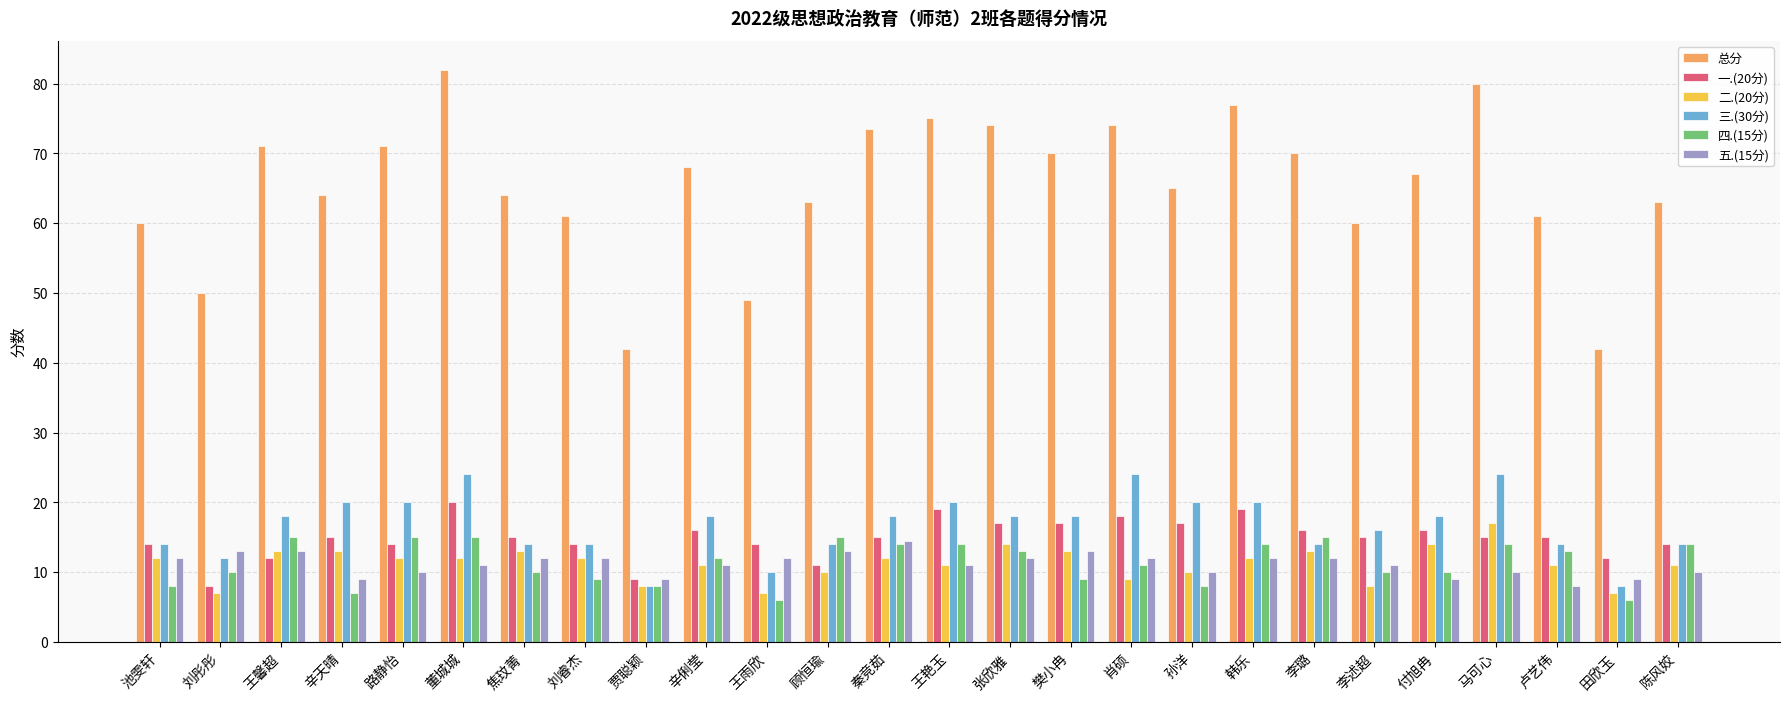

What is the difference between the highest and lowest values at 马可心?

70.0